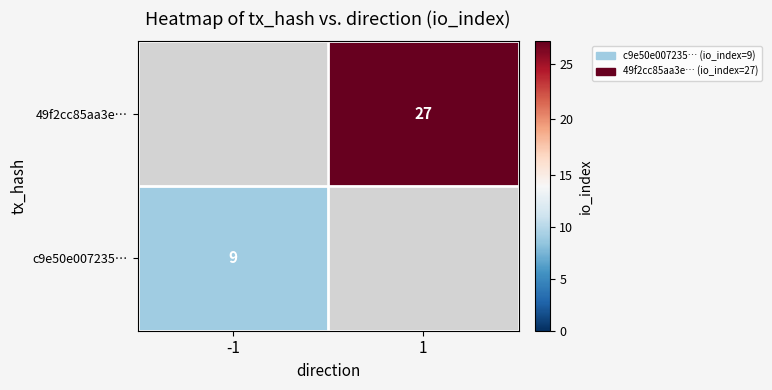

The value of 49f2cc85aa3ec7146568263c7737e669a63d0c3 at 1 is 42. True or false?

False